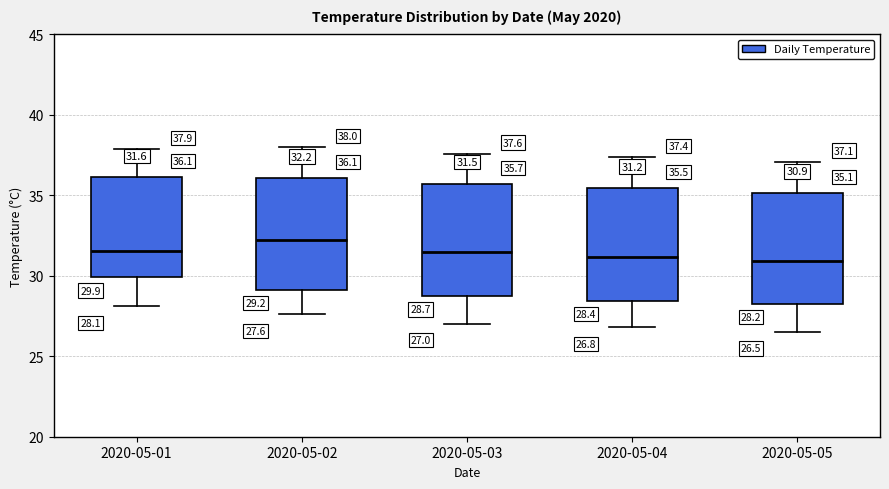

Which box's median line is the highest?

2020-05-02